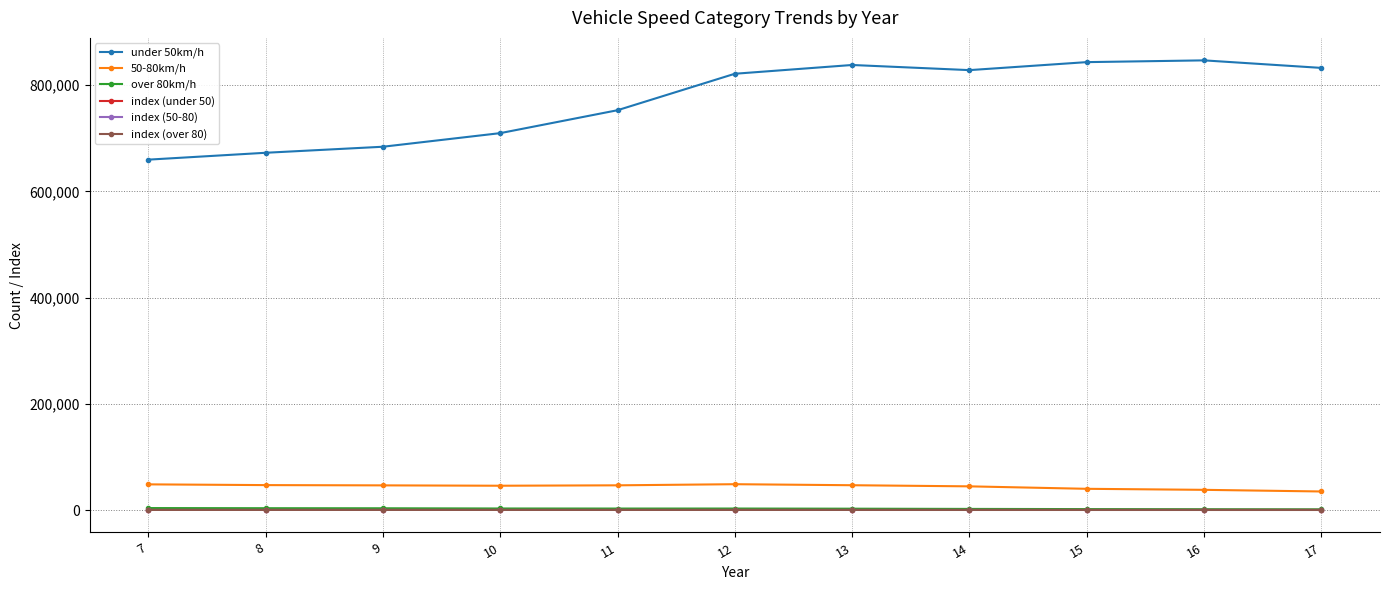

True or false: index (under 50) has a value of 100 at 7.

True